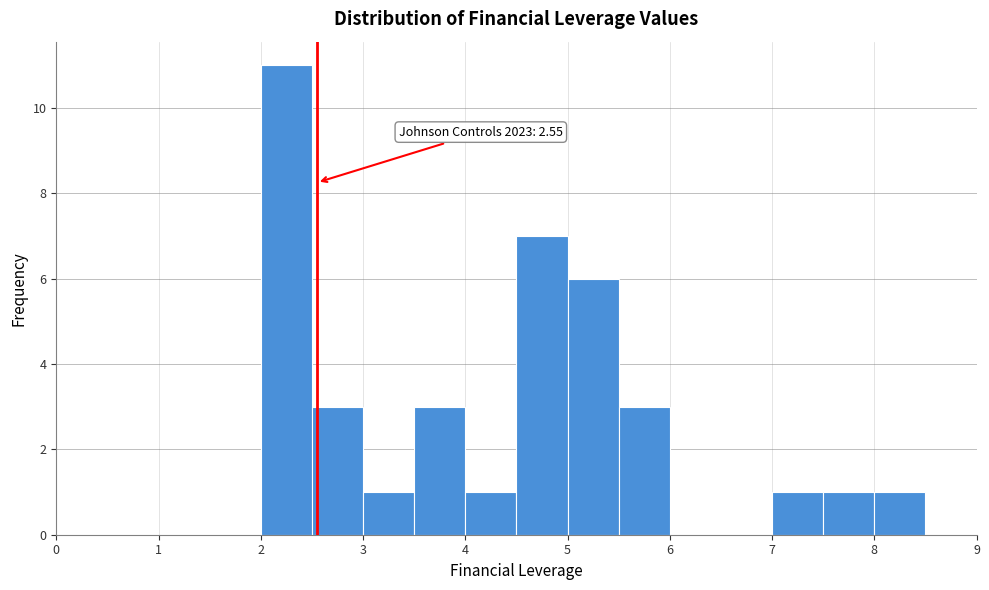

Over which range of the x-axis is the bar tallest?

2.0 to 2.5